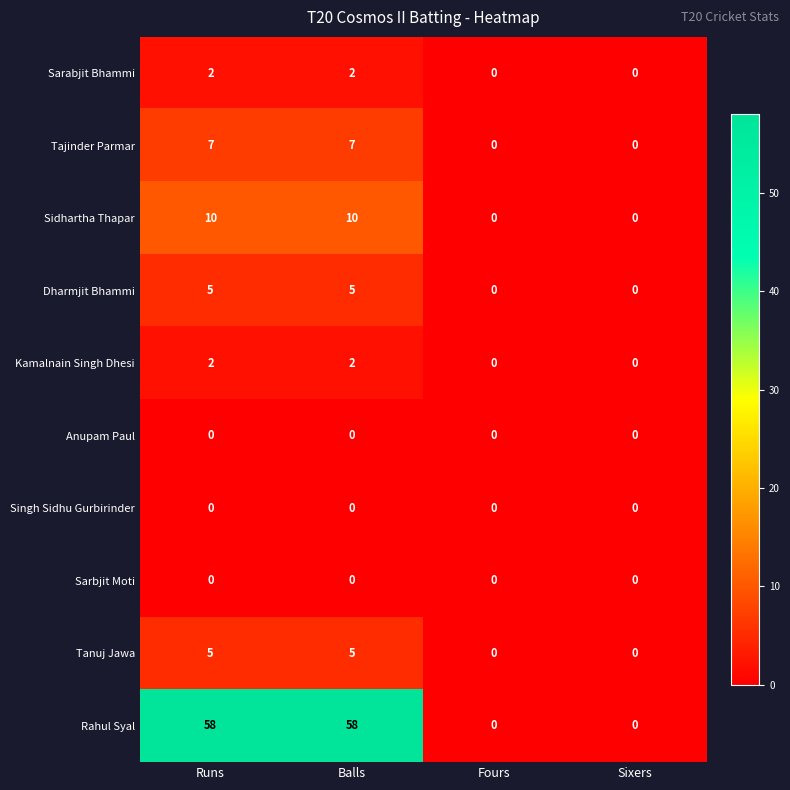

What is the total value across all series at Balls?

89